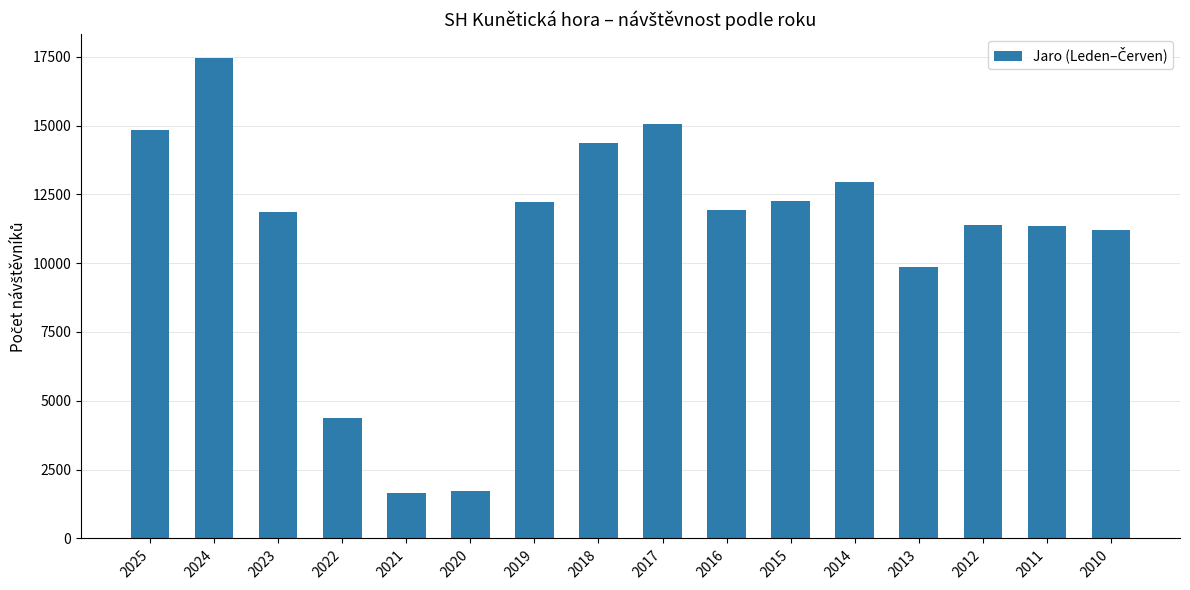

What is the minimum value shown in the chart?

1650